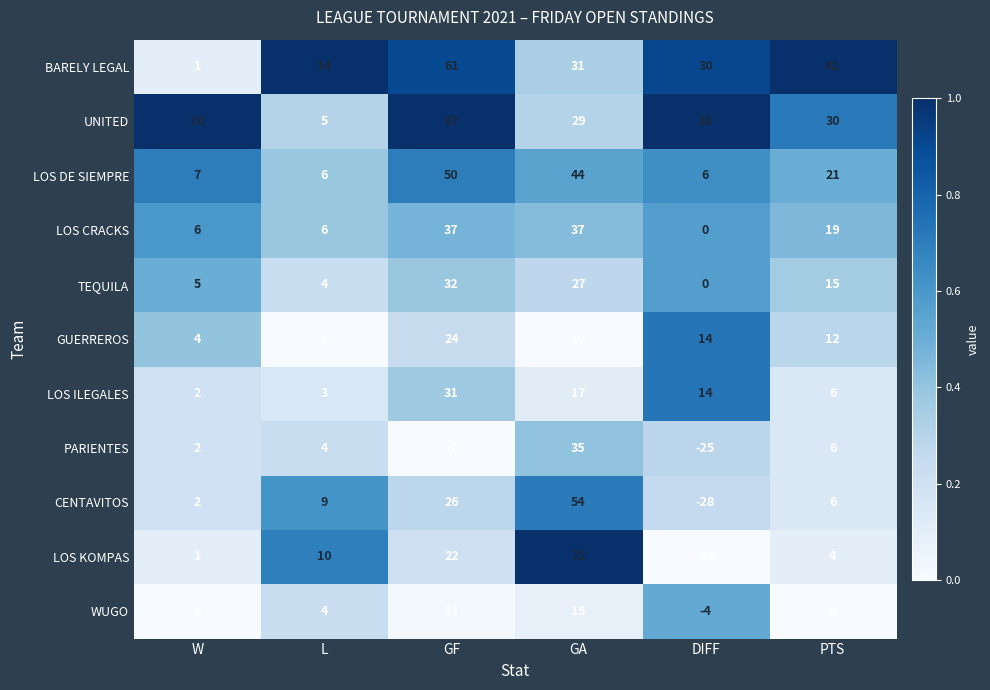

What is the difference between the highest and lowest values at GF?

57